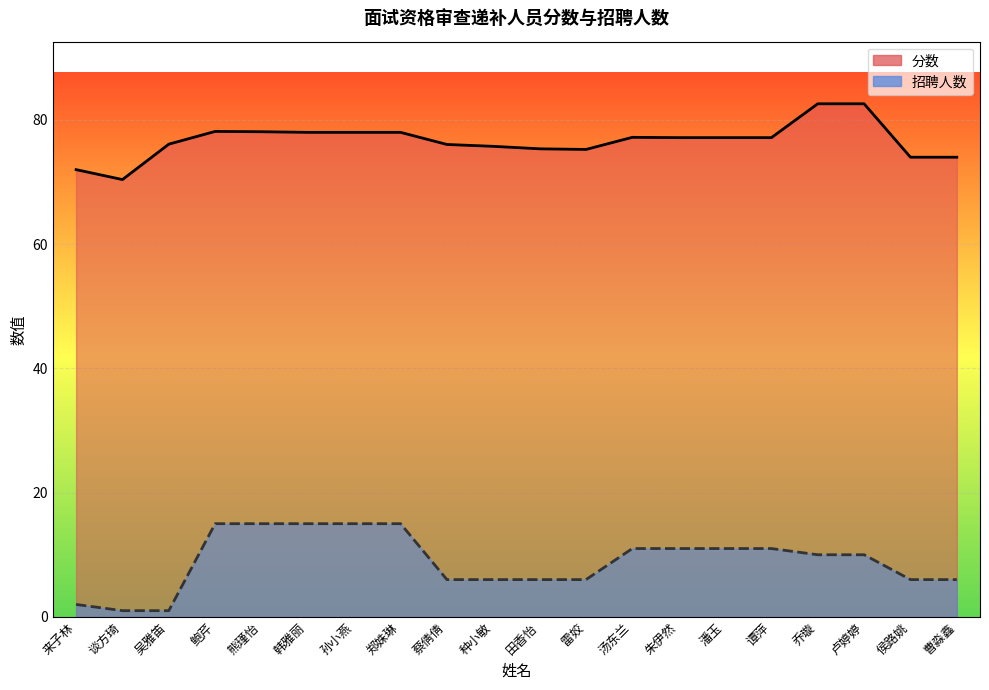

What is the minimum value for 招聘人数?

1.0